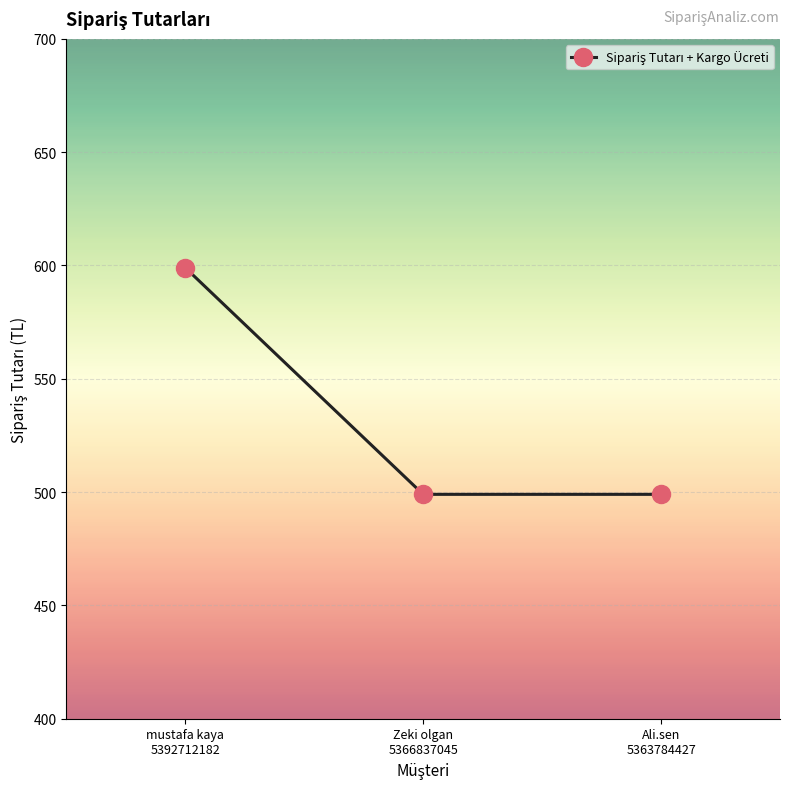

What is the difference between the maximum and minimum values?

100